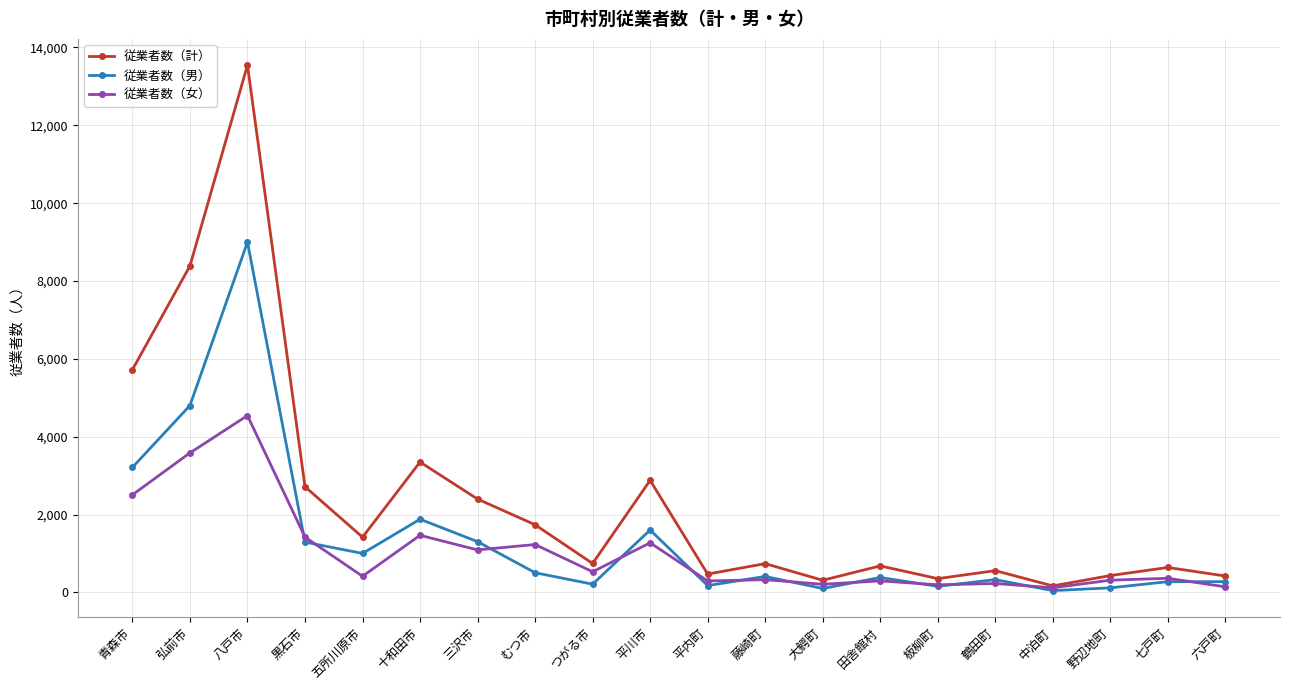

At which label does 従業者数（計） first exceed 745?

青森市